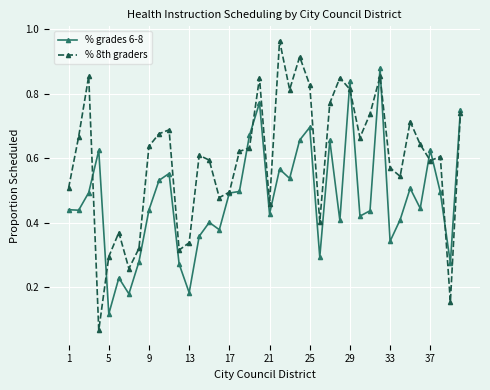

Rank the series by their average value, from lowest to highest.

% grades 6-8, % 8th graders